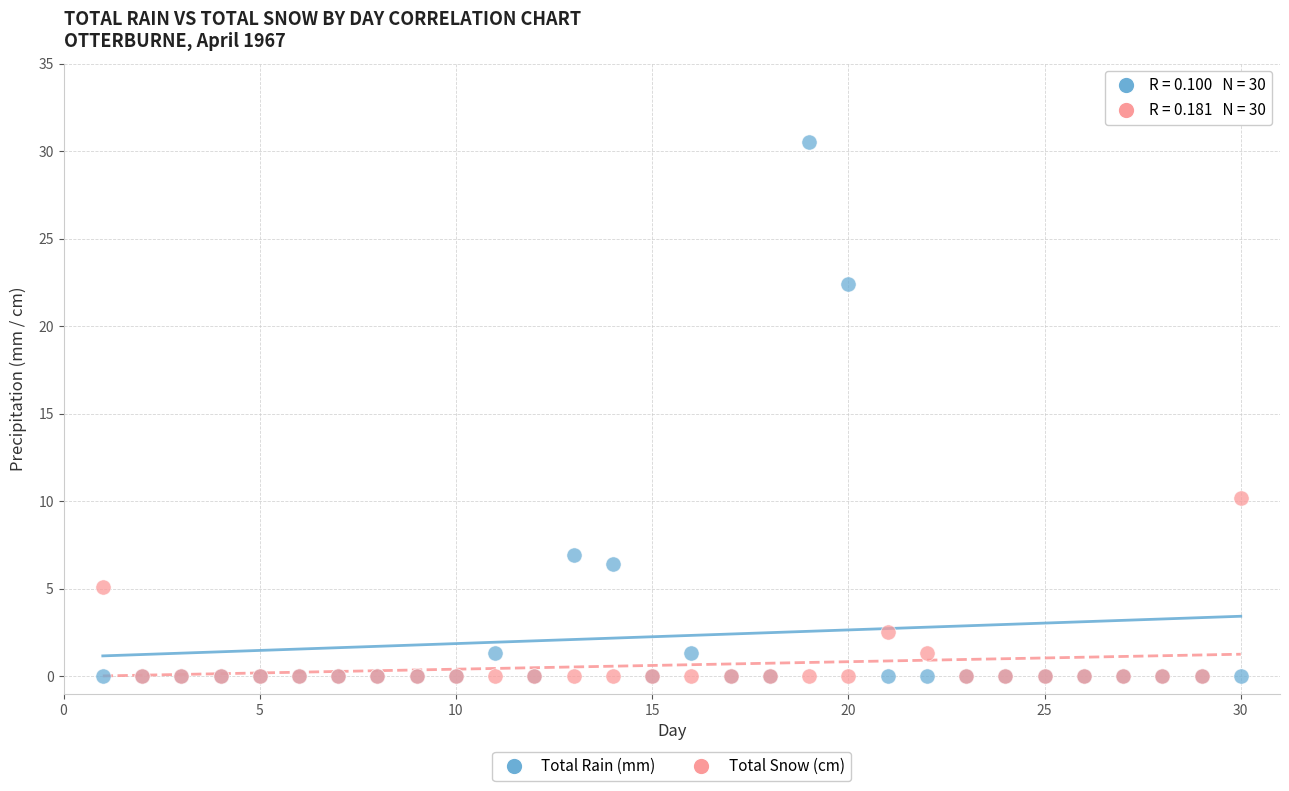

Across all series, what Y value is closest to 15?

10.2